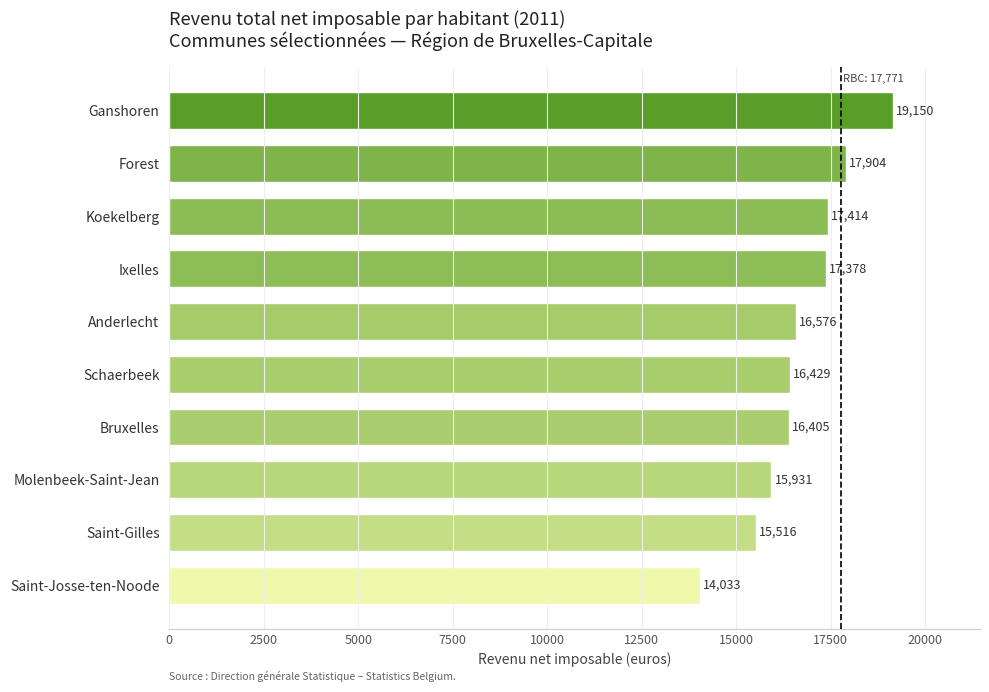

What is the difference between the maximum and minimum values?

5117